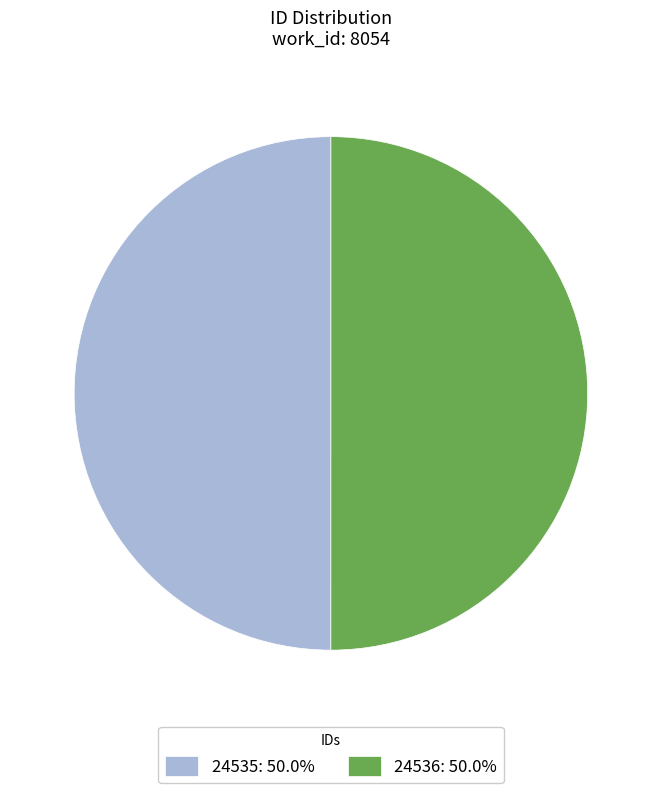

What is the ratio of the value at 24536 to the value at 24535?

1.0